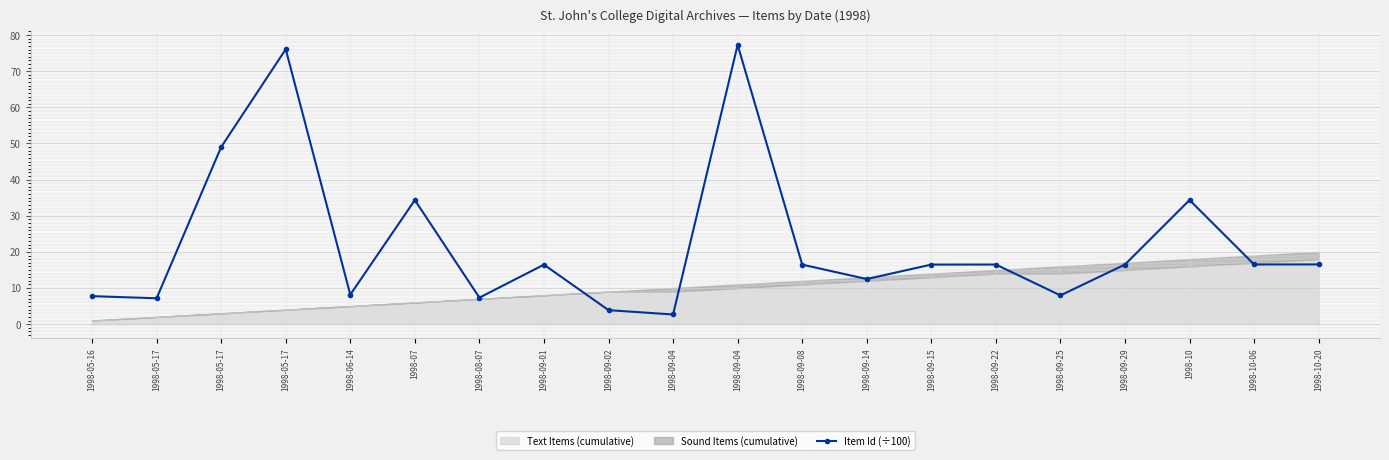

What is the label of the 6th point from the right?

1998-09-22